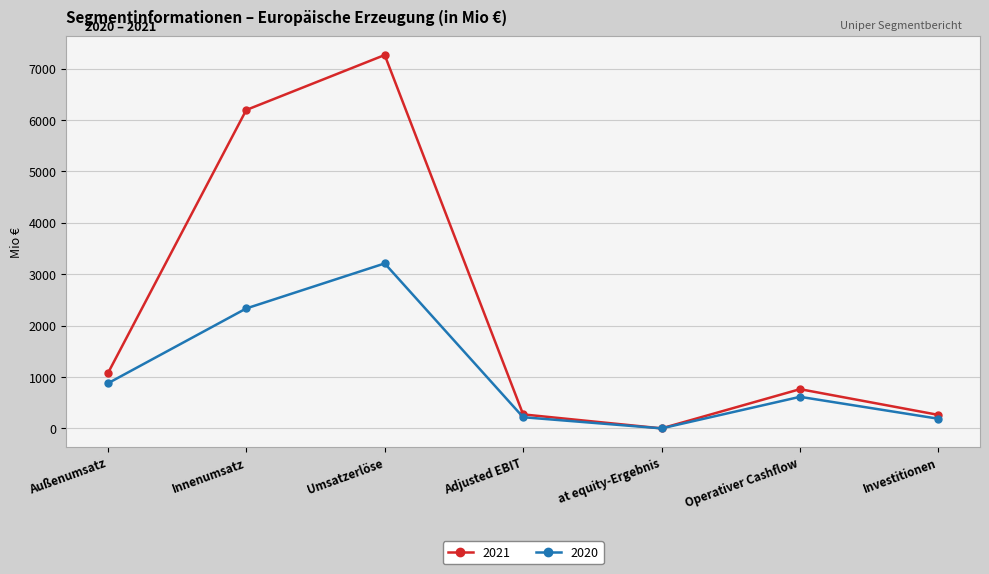

What is the maximum value shown in the chart?

7266